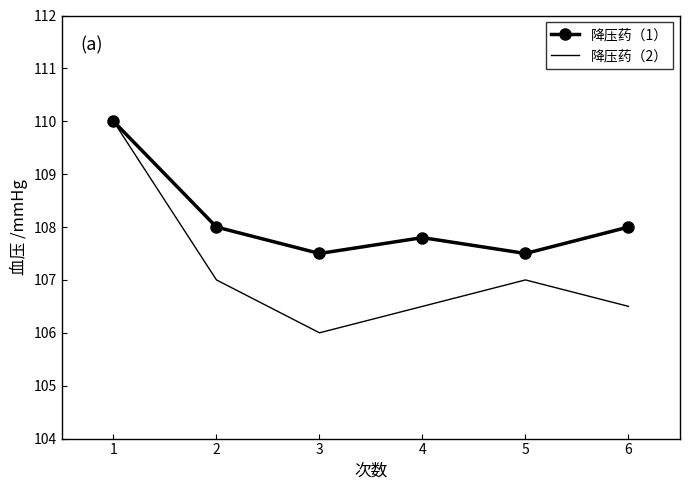

At 6, list the series in order from smallest to largest.

降压药（2）, 降压药（1）